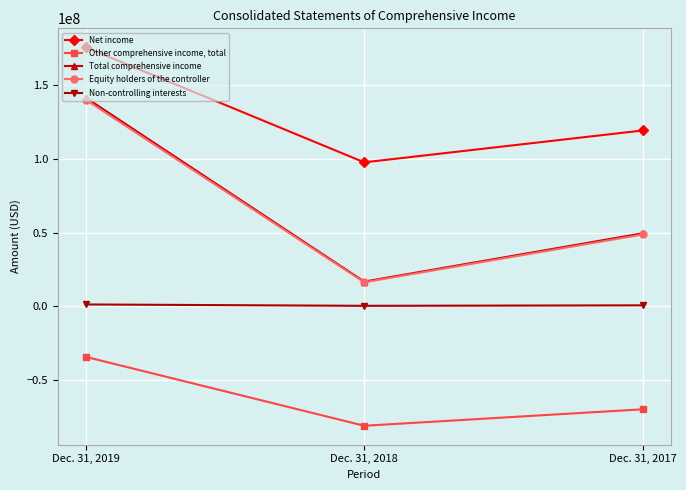

How many distinct data groups are displayed?

5